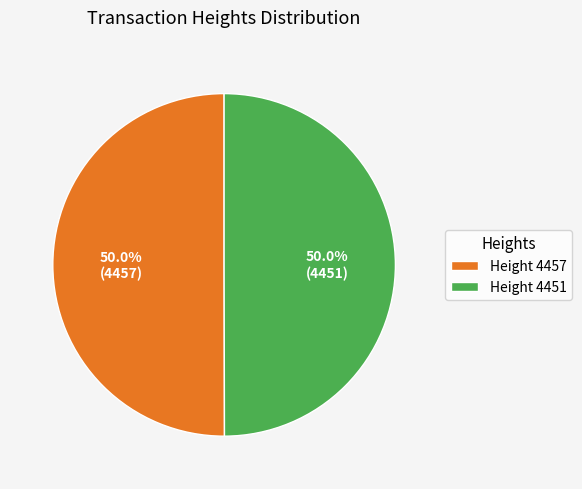

Approximately how many times larger is the value at Height 4451 compared to Height 4457?

1.0